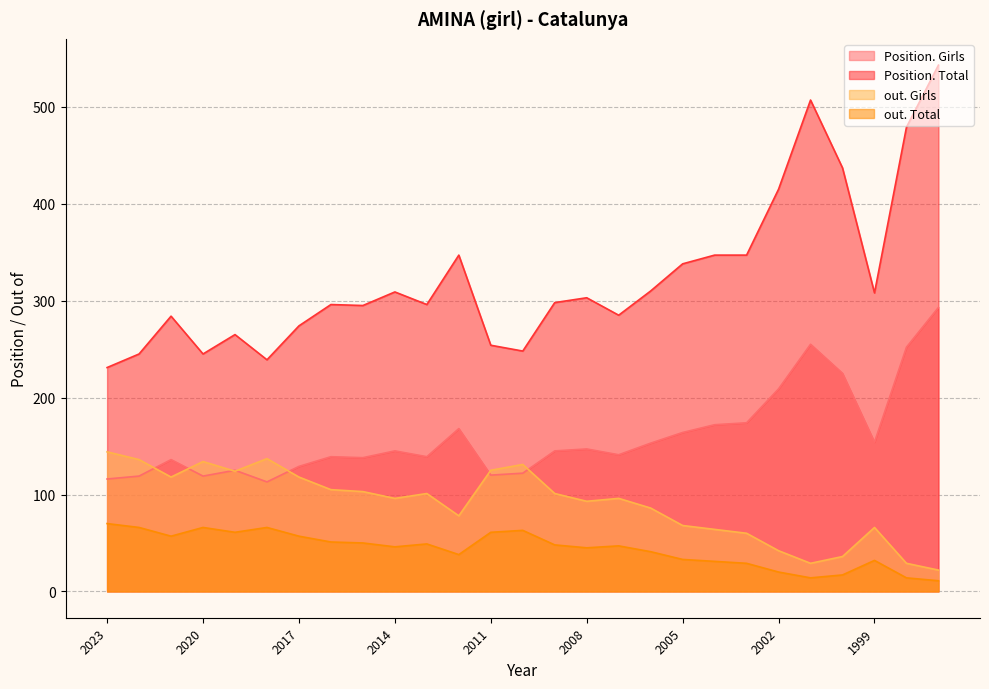

At which category does Position. Total reach its first local valley?

2020